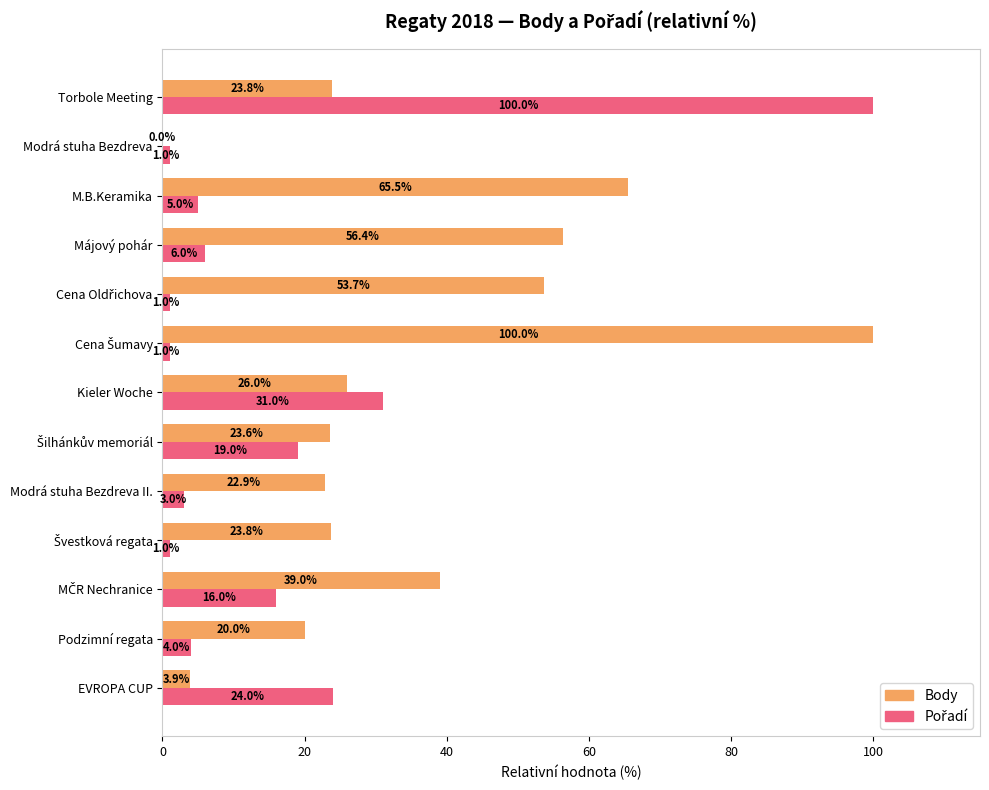

What is the maximum value for Body?

100.0